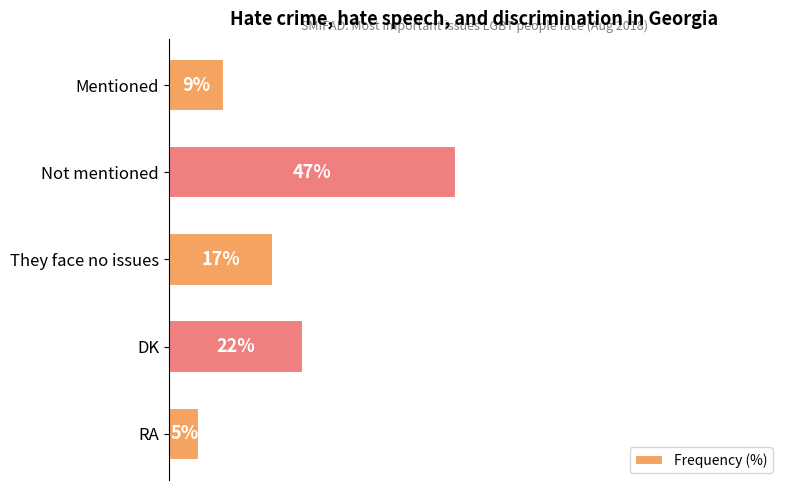

Which category has the highest value across all series?

Not mentioned